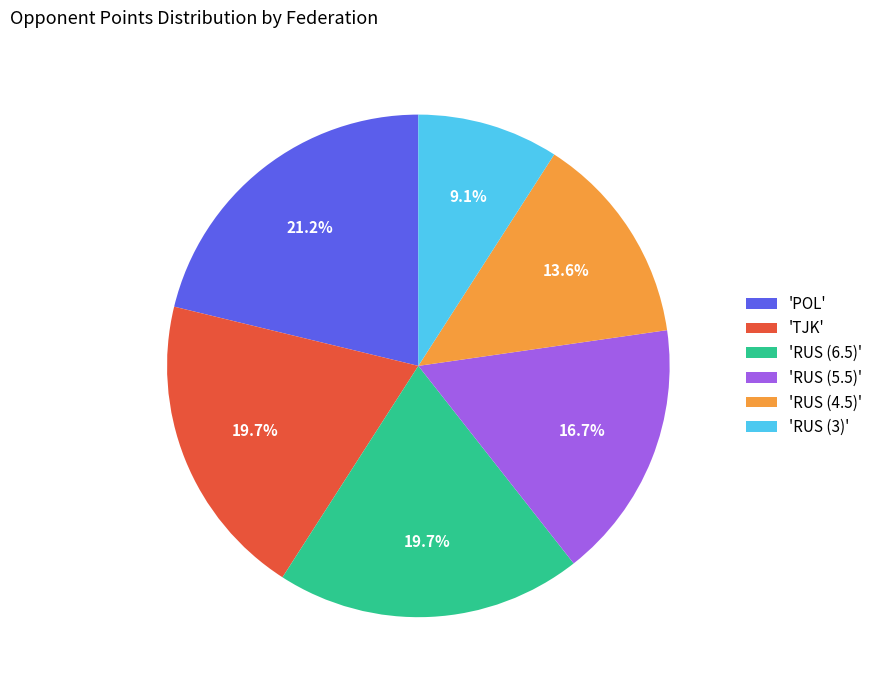

Is there any slice that represents more than half of the pie?

No